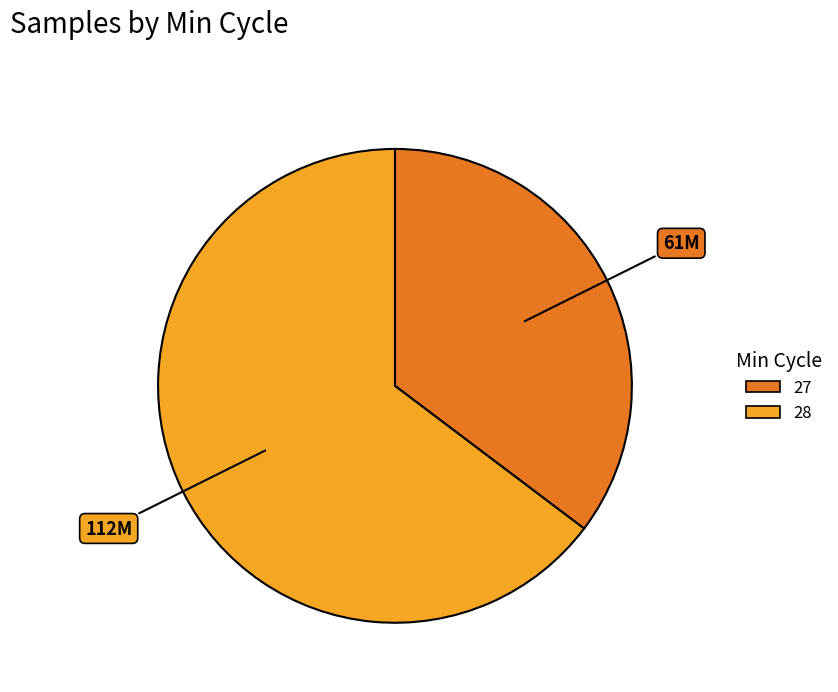

Is there any slice that represents more than half of the pie?

Yes